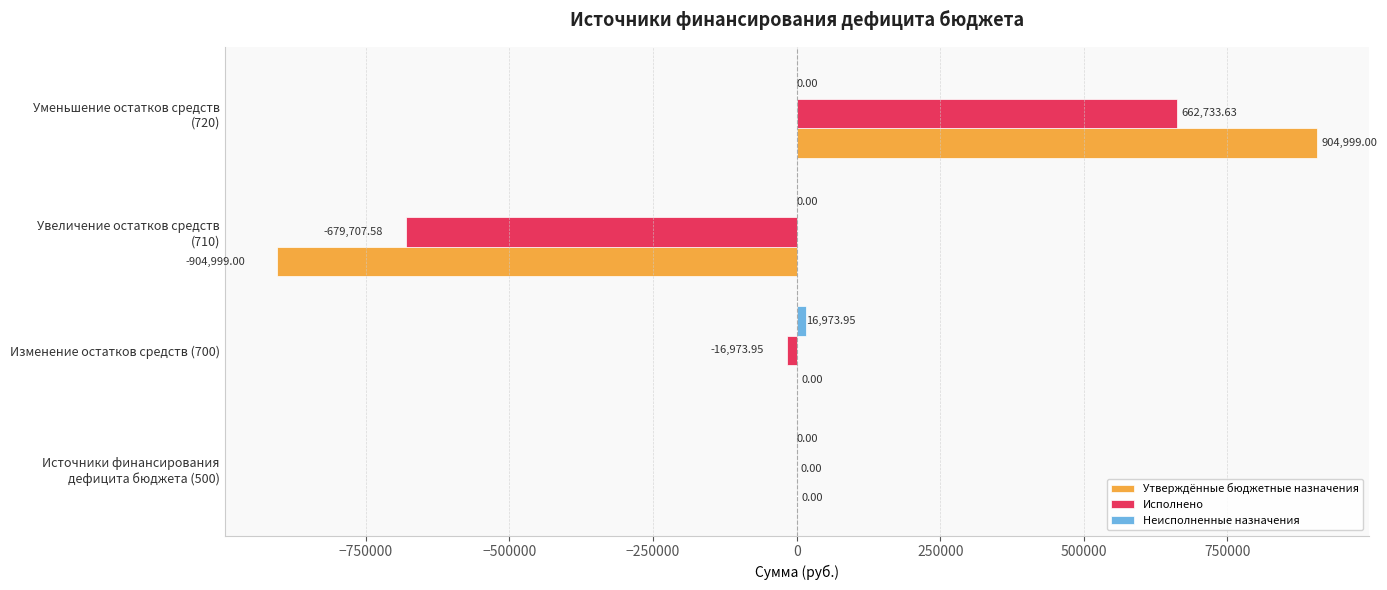

How many categories are shown in the chart?

4